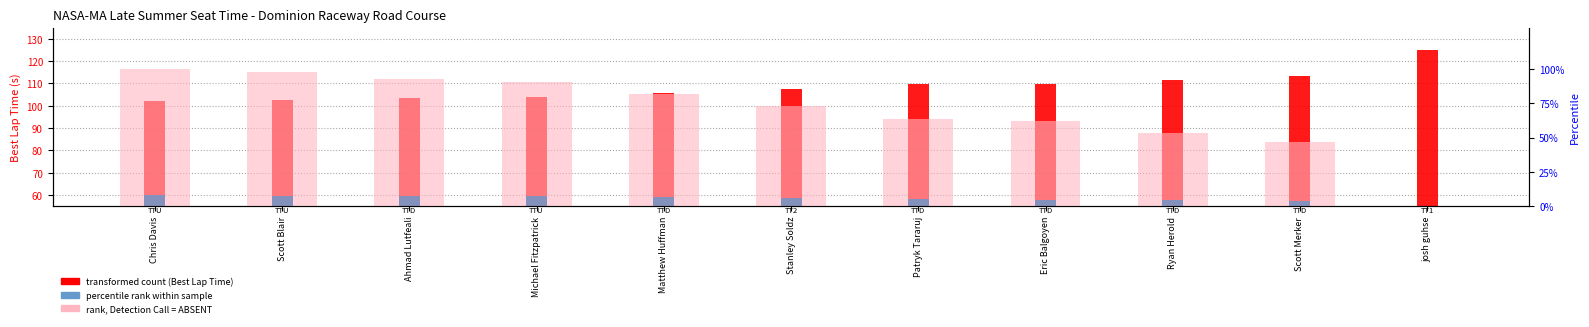

Which category has the highest value in the percentile rank within sample series?

Chris Davis